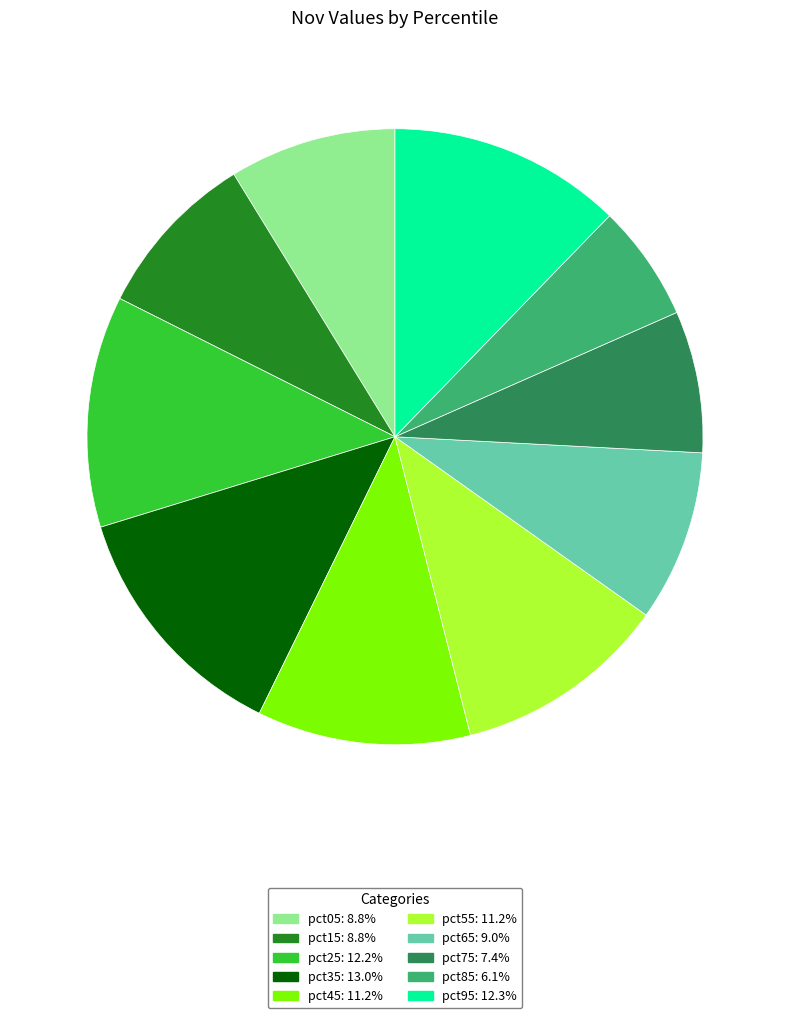

True or false: pct25 accounts for 12% of the total.

True